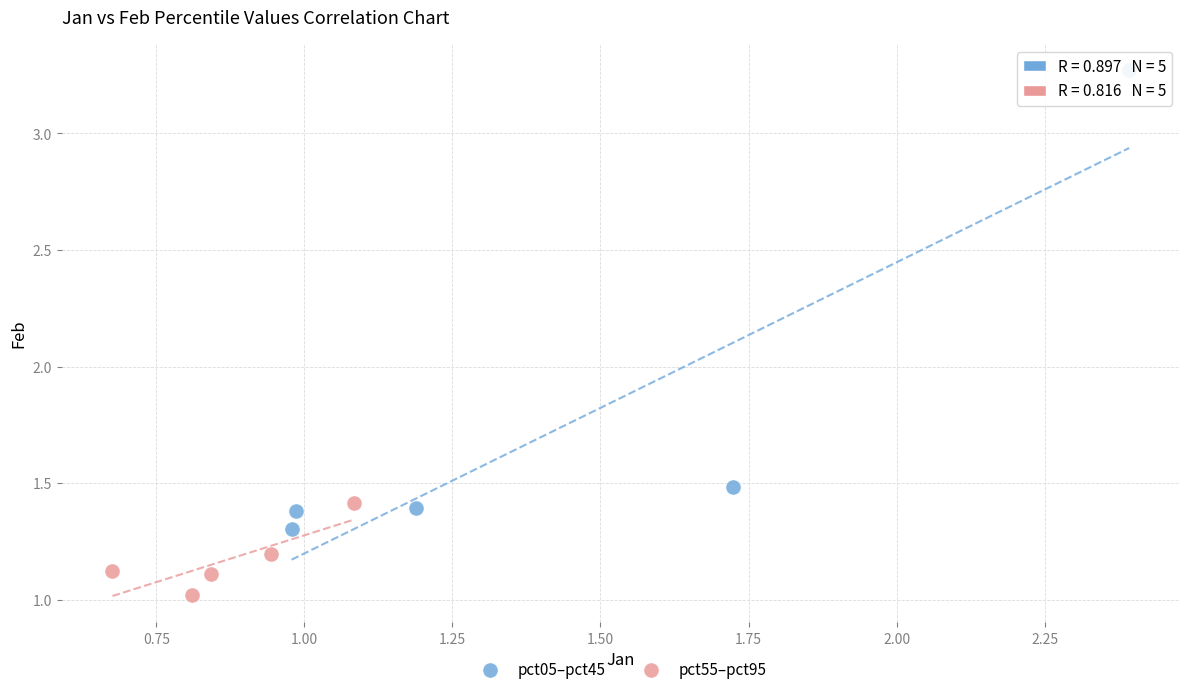

Which series has the widest spread of Y values?

pct05–pct45